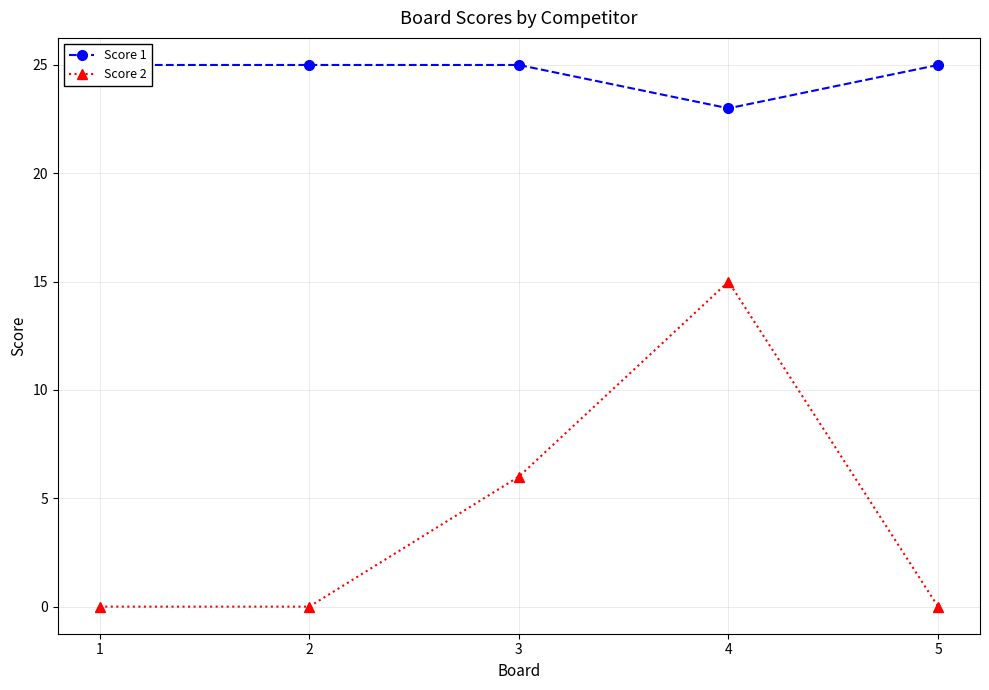

Reading left to right, extract all data points from this chart.

Score 1: 1=25	2=25	3=25	4=23	5=25
Score 2: 1=0	2=0	3=6	4=15	5=0